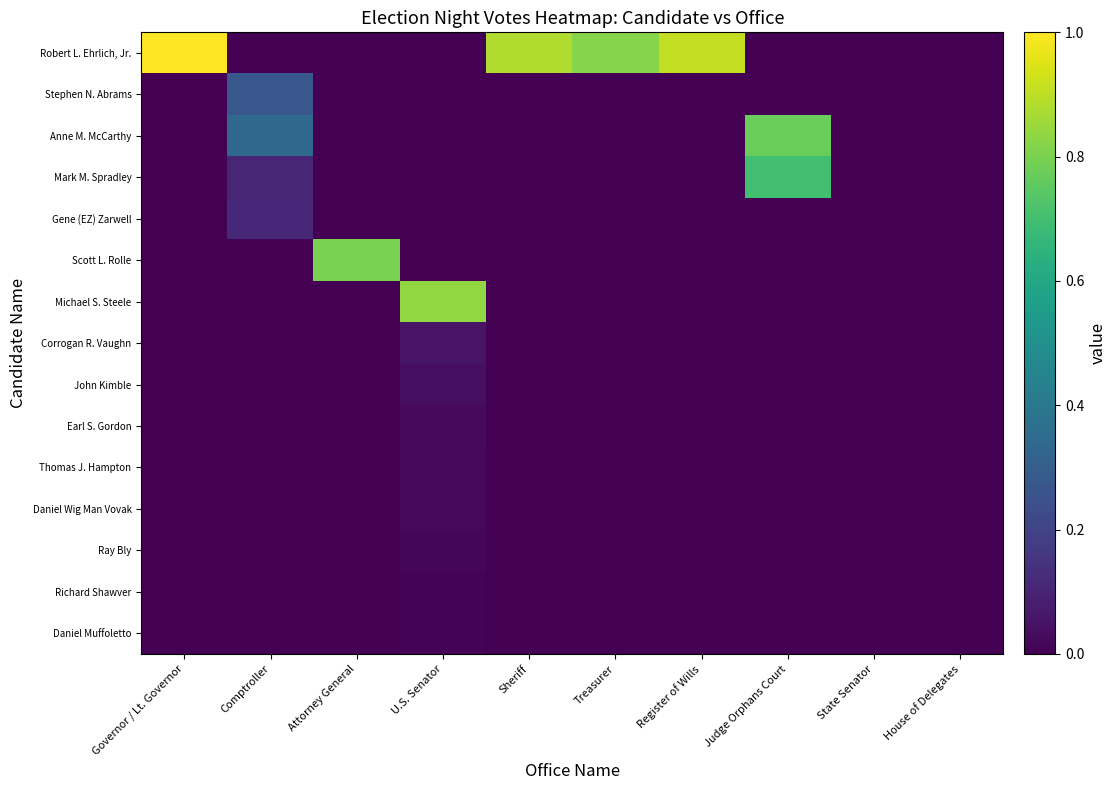

Between Comptroller and Treasurer, which is larger?

Treasurer